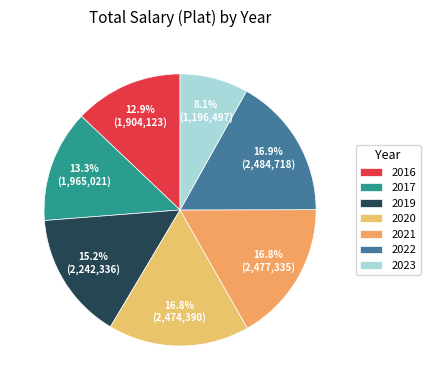

What is the change in value from 2019 to 2023?

-1045839